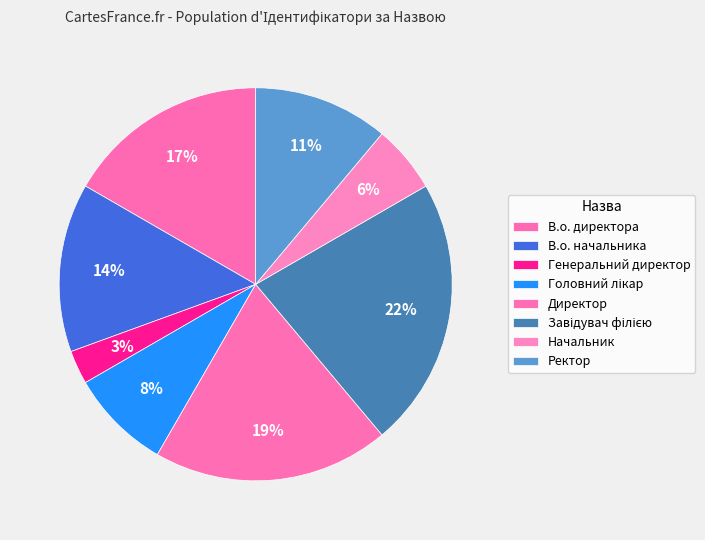

How many slices are in this pie chart?

8